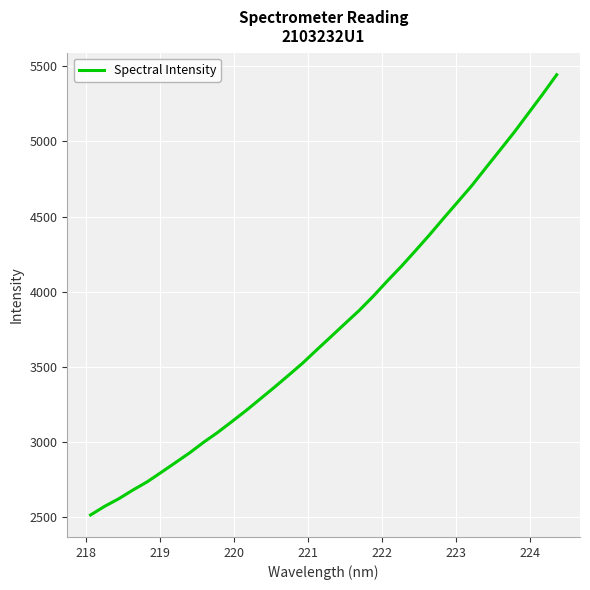

What is the maximum value shown in the chart?

5444.5